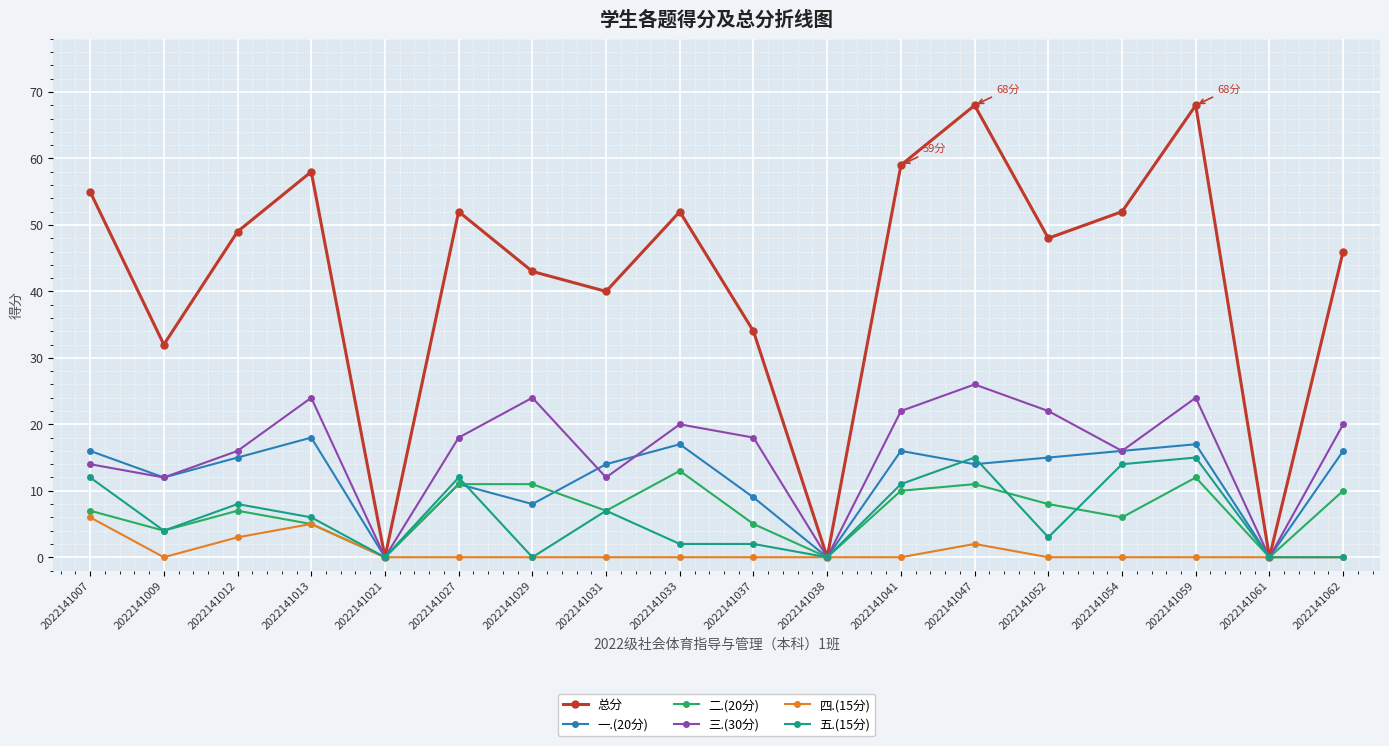

How many series are shown in this chart?

6